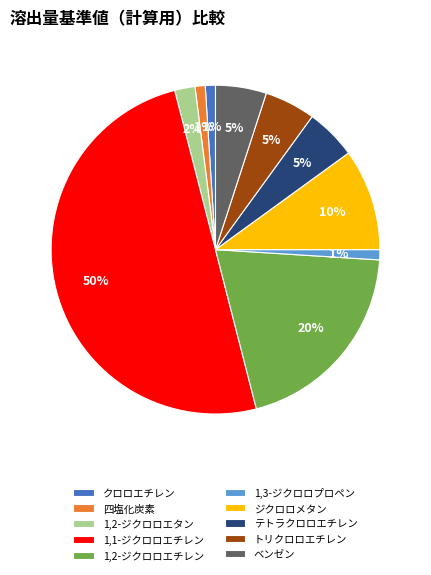

What percentage is the テトラクロロエチレン slice, to the nearest percent?

5%